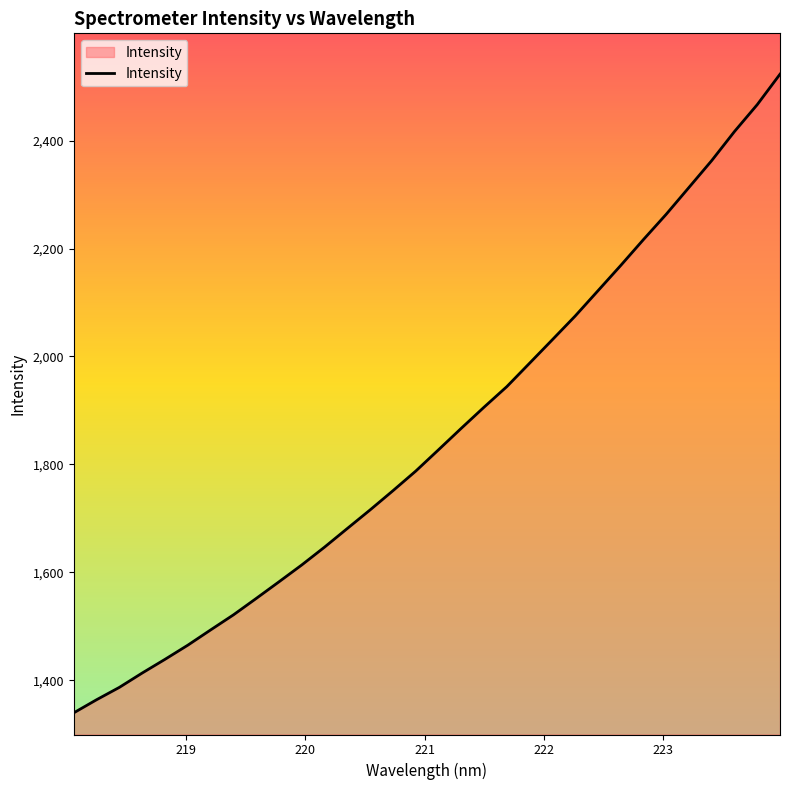

What is the maximum value shown in the chart?

2523.2